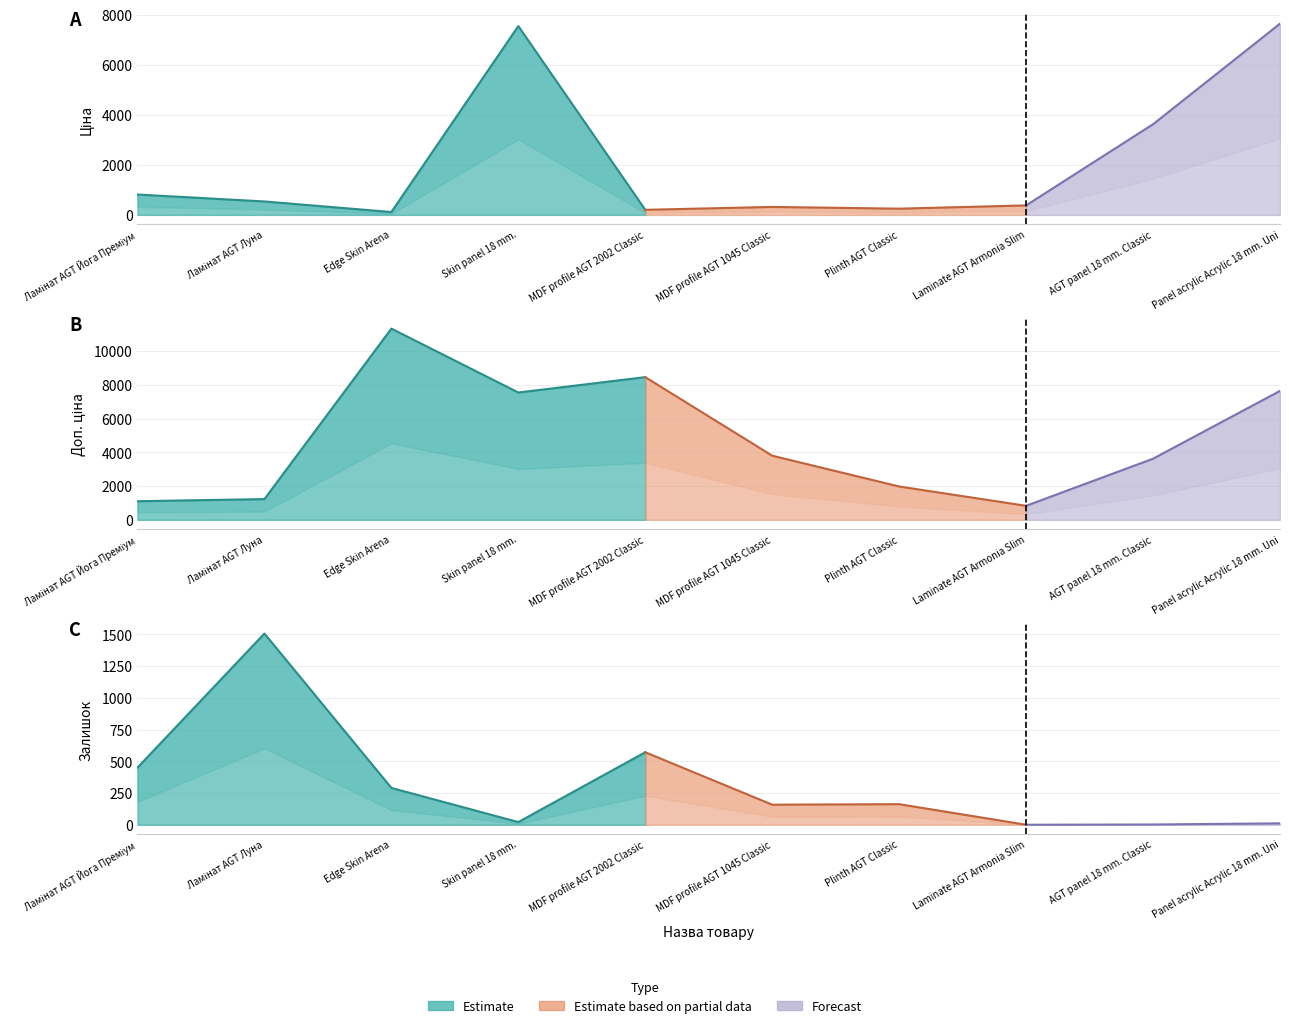

What is the value of the Доп. ціна point at the 7th from the left?

1974.6